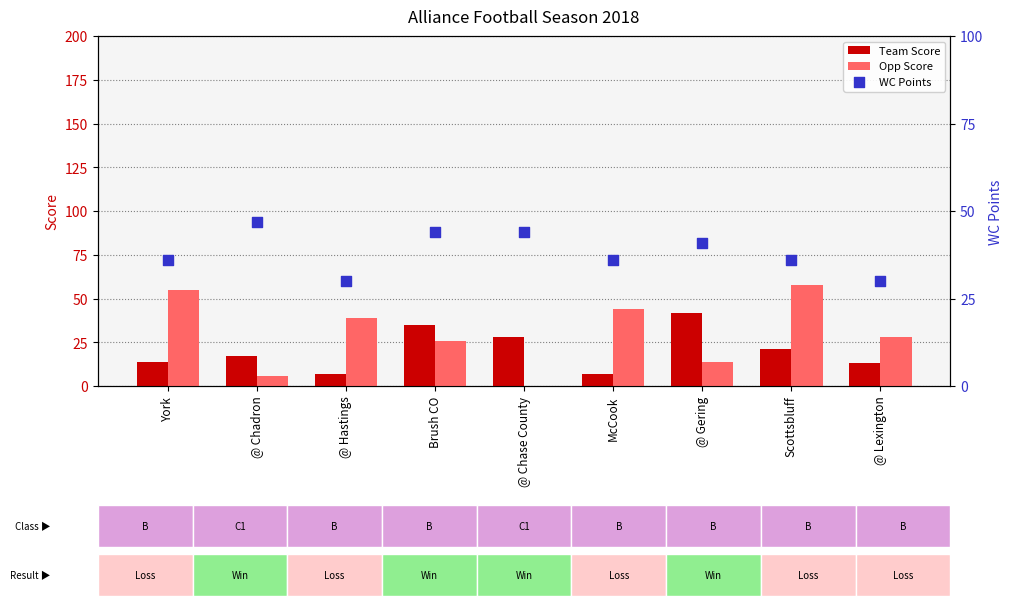

At which category is the sum across all series the highest?

Scottsbluff